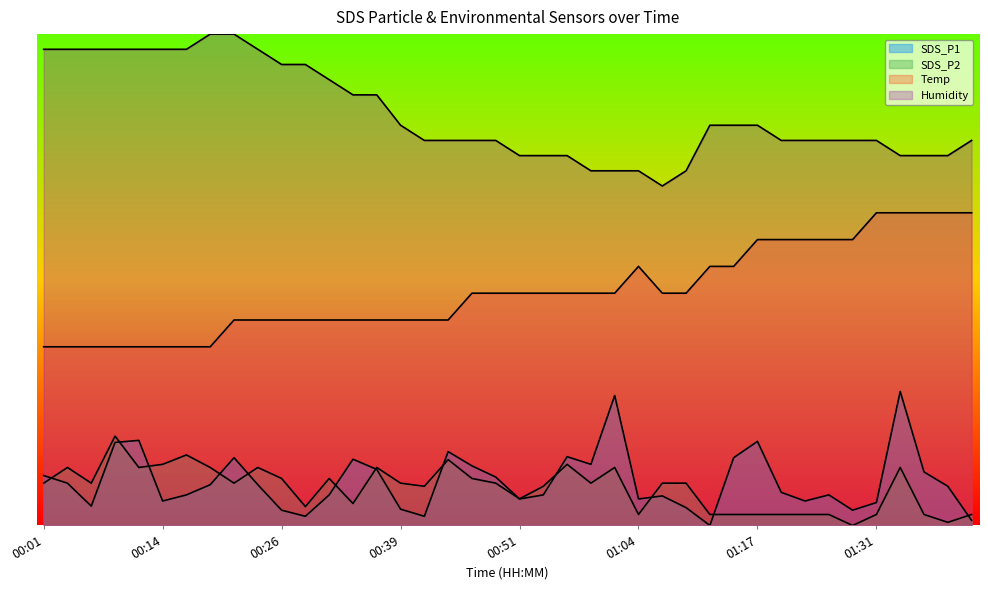

What value does the SDS_P2 series have at 00:34?

2.5